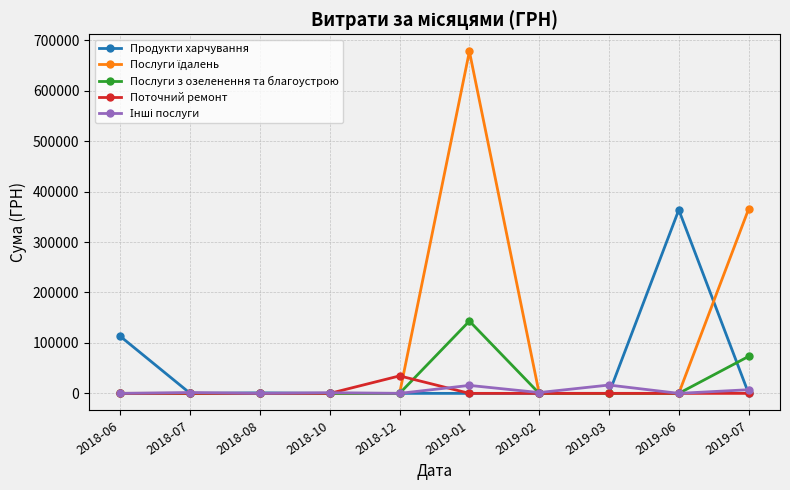

Does the chart have visible grid lines?

Yes